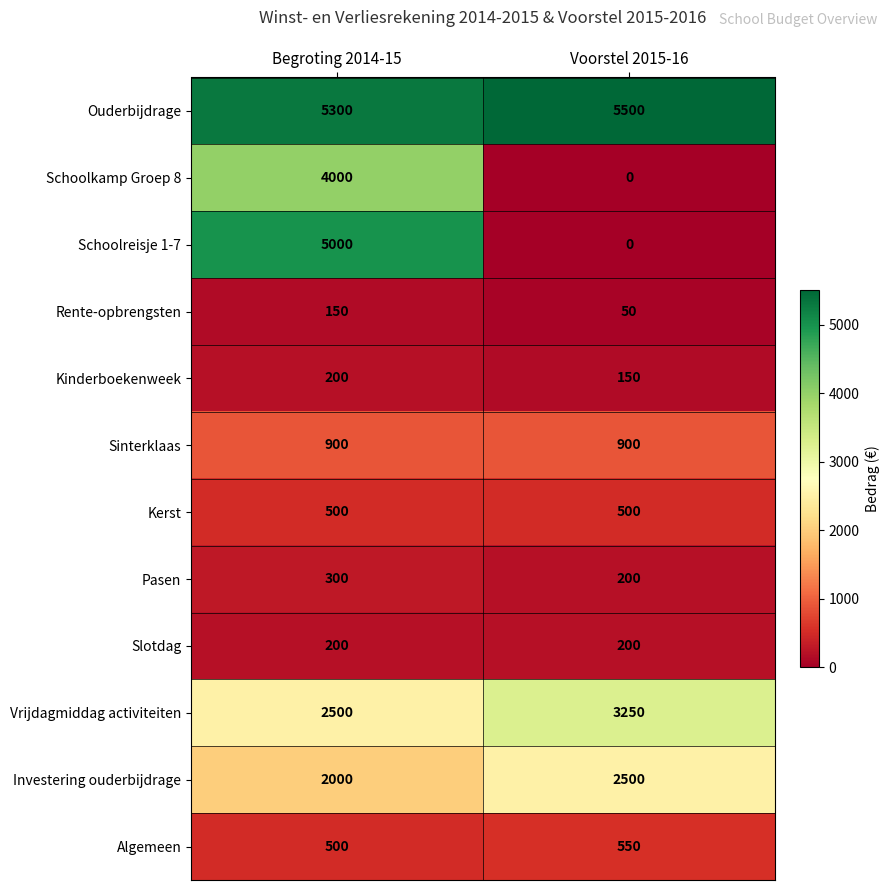

How many values in the Kinderboekenweek series are below 200?

1